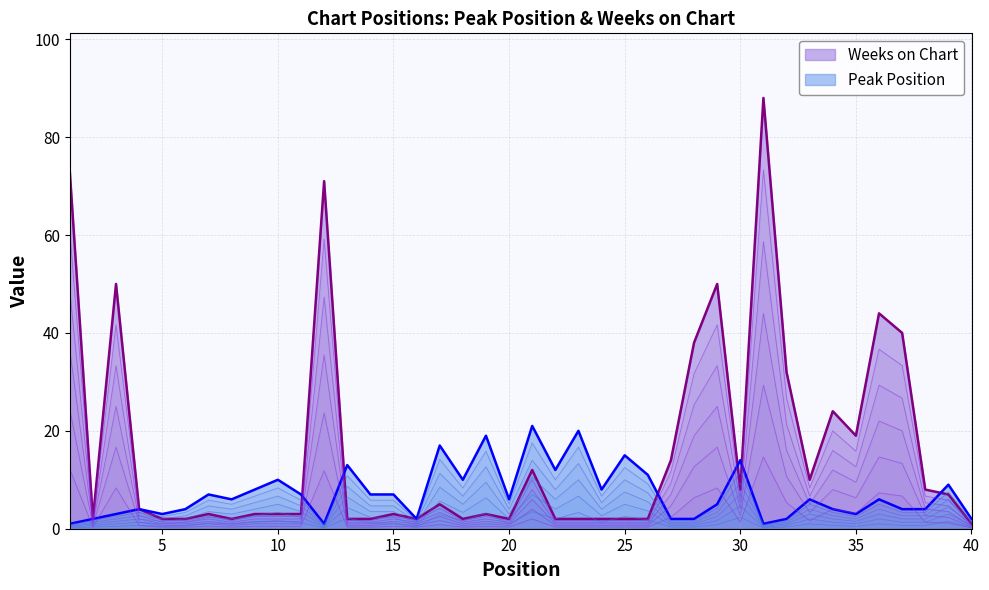

Where is the first local maximum for Weeks on Chart?

3